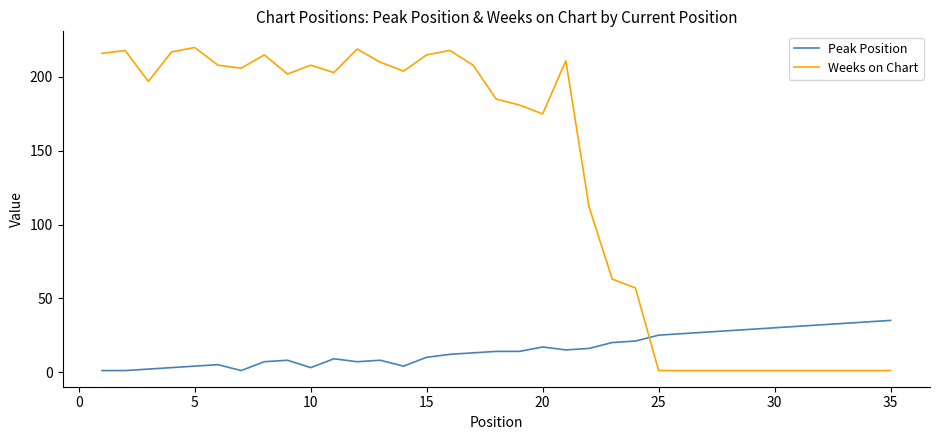

Which series has the largest range (max minus min)?

Weeks on Chart